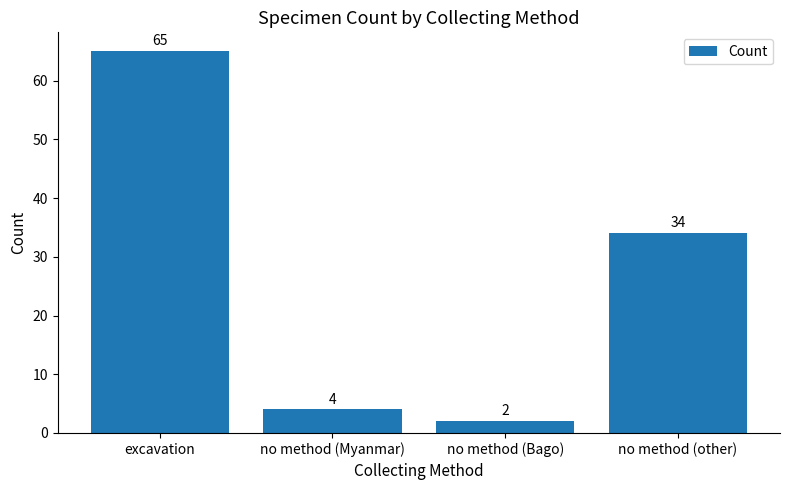

Count the number of categories in the chart.

4